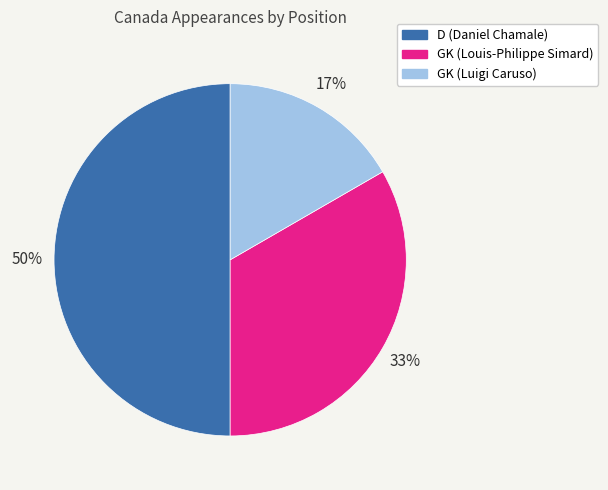

To the nearest percent, what percentage of the pie is D (Daniel Chamale)?

50%